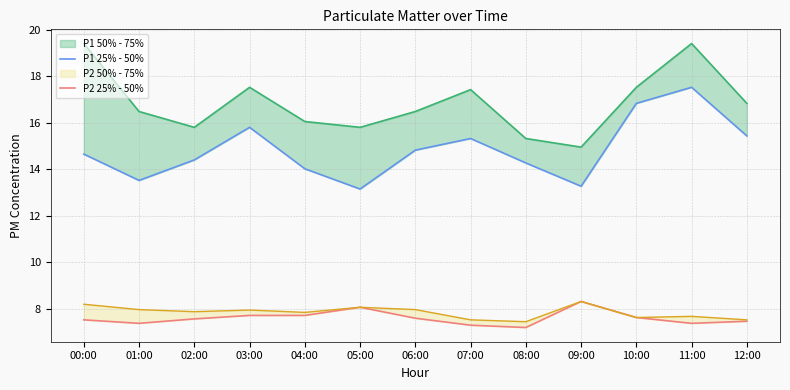

Does the chart have visible grid lines?

Yes